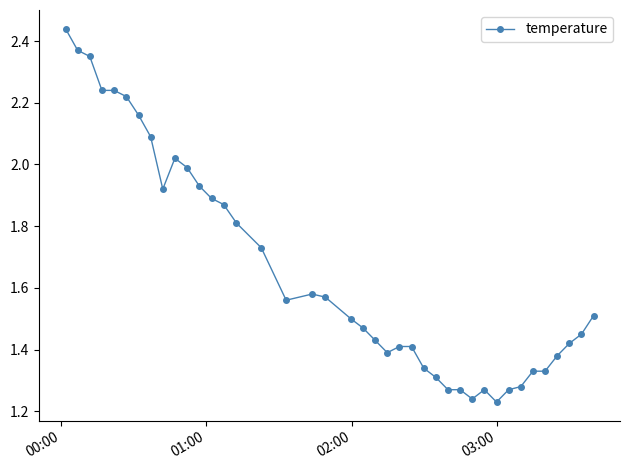

True or false: there are more than 1 points higher than both neighbors.

True